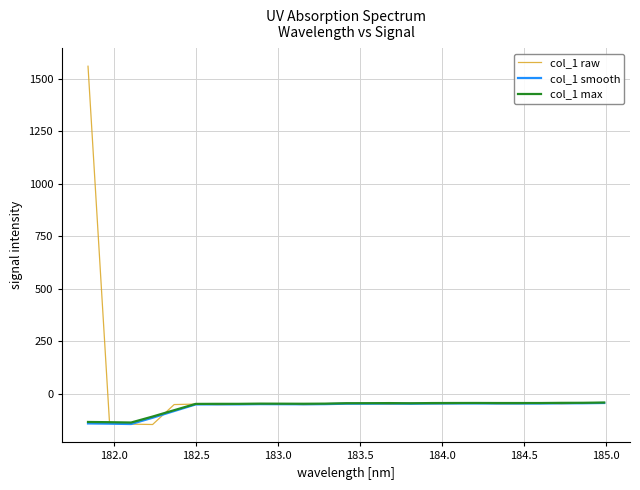

At how many categories does at least one series exceed 458?

1